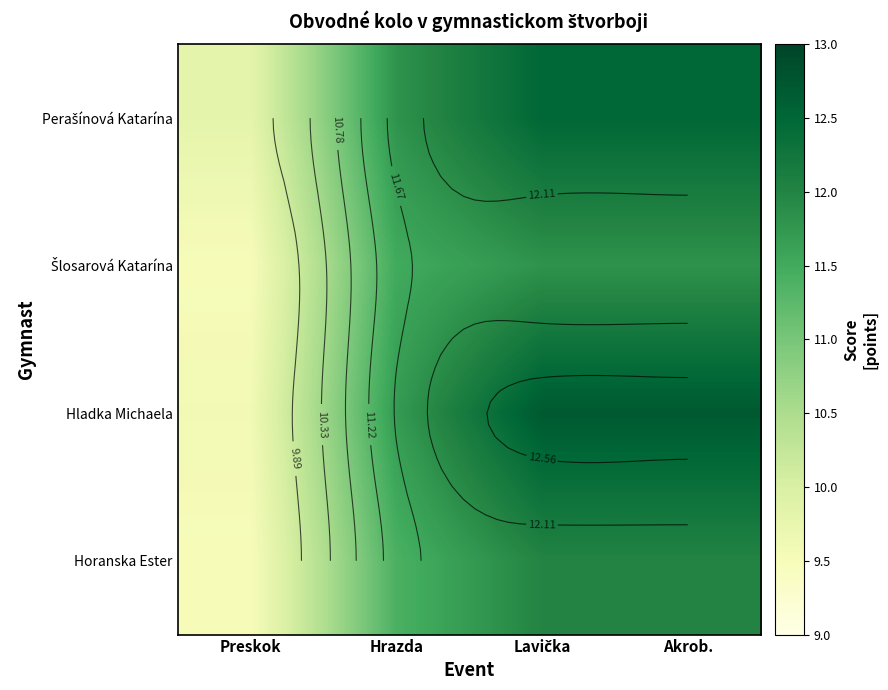

Which has a higher value, Lavička or Akrob.?

Lavička